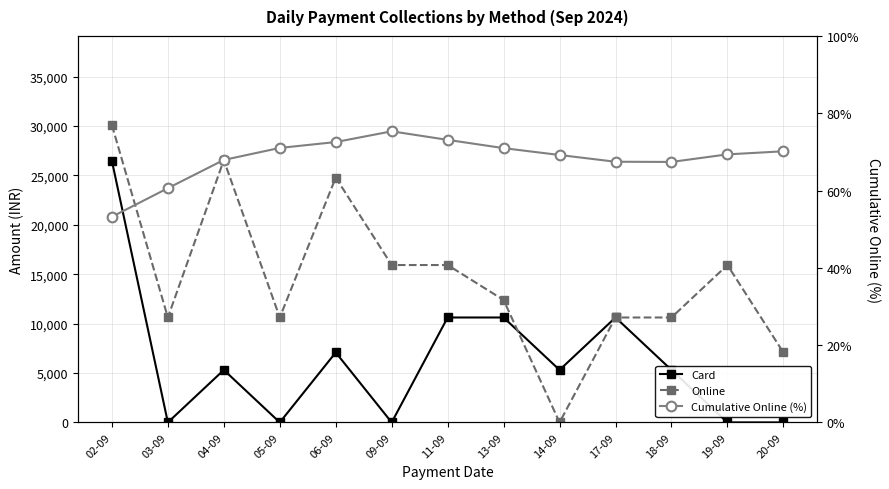

Rank the series at 11-09 from highest to lowest value.

Online, Card, Cumulative Online (%)